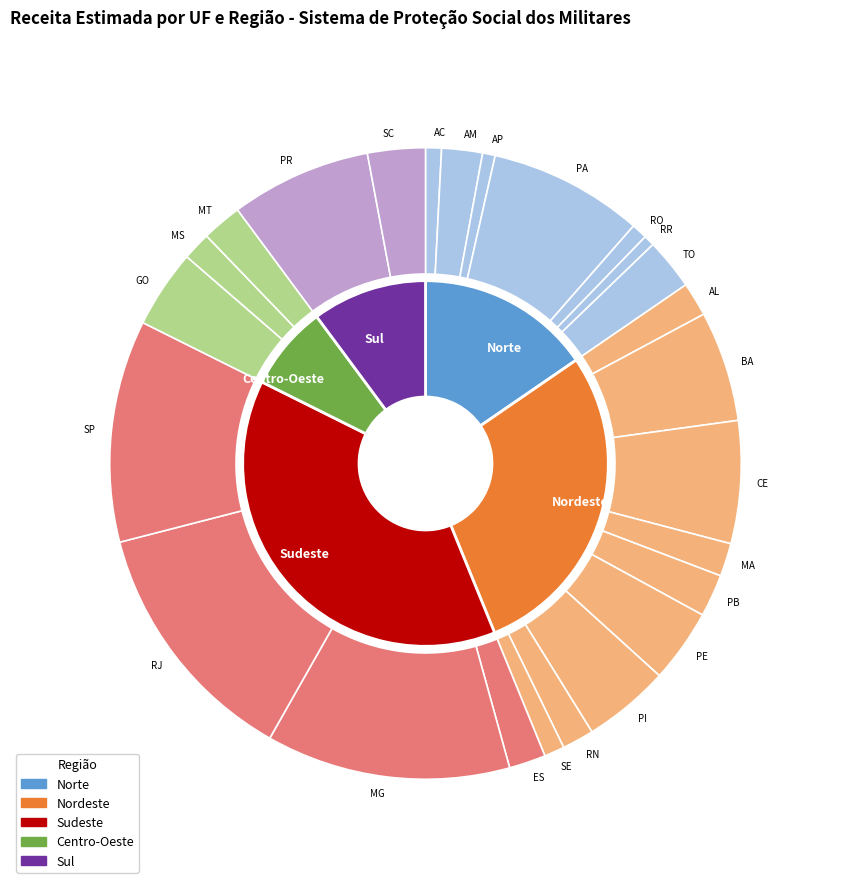

The AP slice represents 1% of the pie. True or false?

True